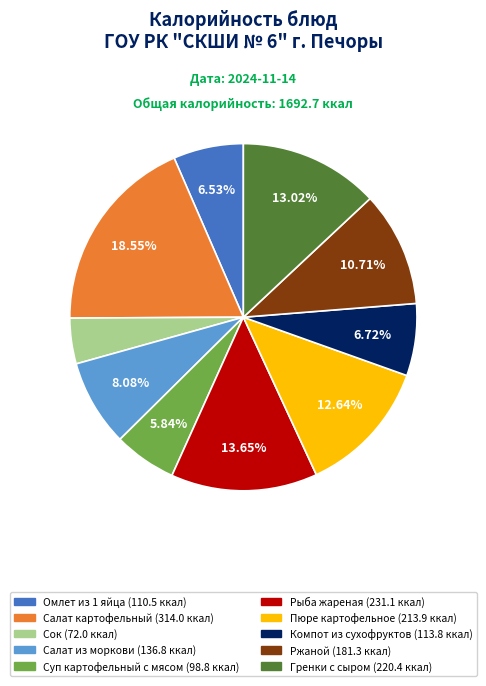

How many segments does this pie chart have?

10